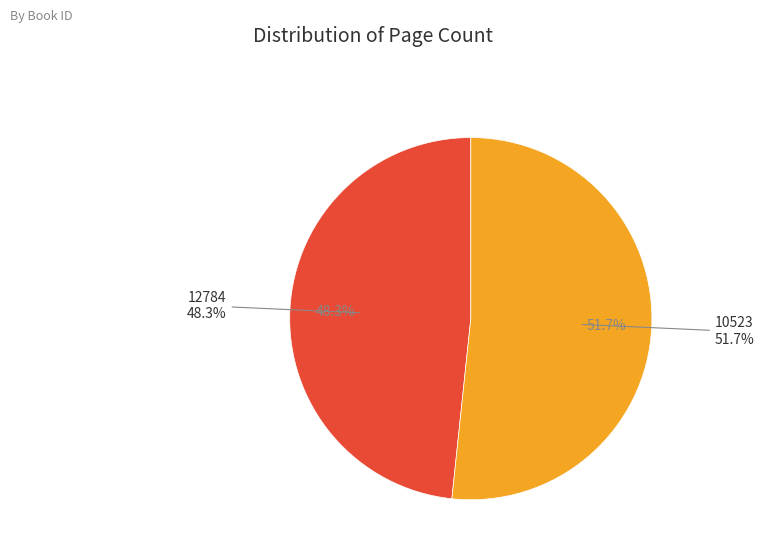

Which category has the biggest portion of the pie?

10523